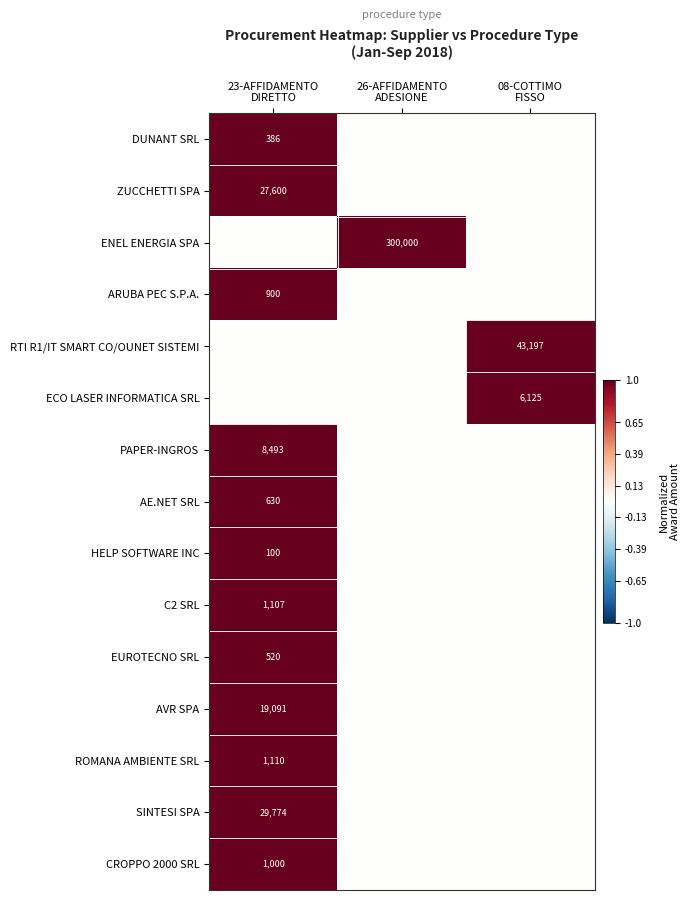

Is it true that AE.NET SRL equals 0 at 08-COTTIMO FISSO?

True